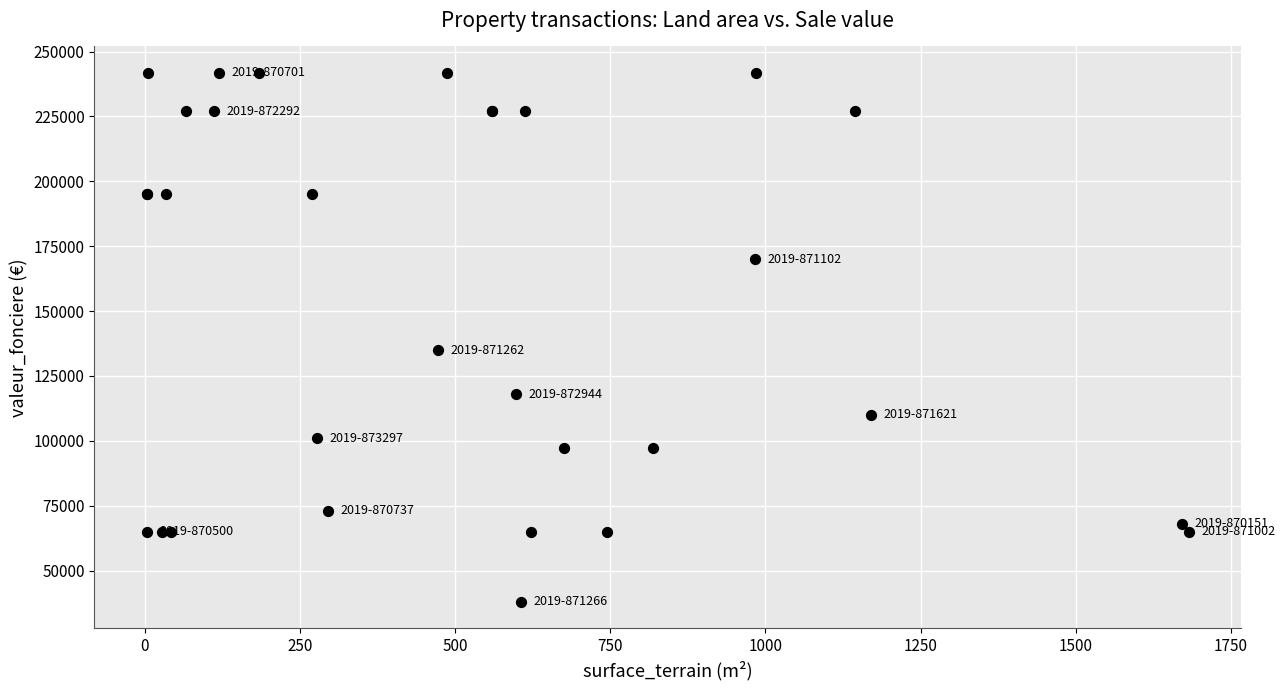

What Y value in the scatter plot is closest to 139900?

135000